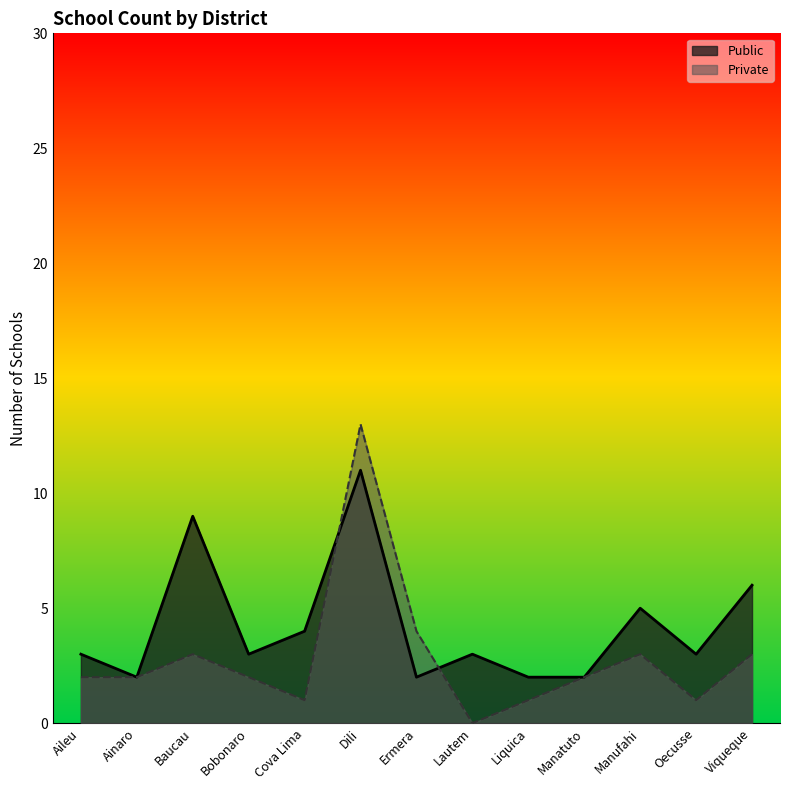

Which series has the widest spread of values?

Private